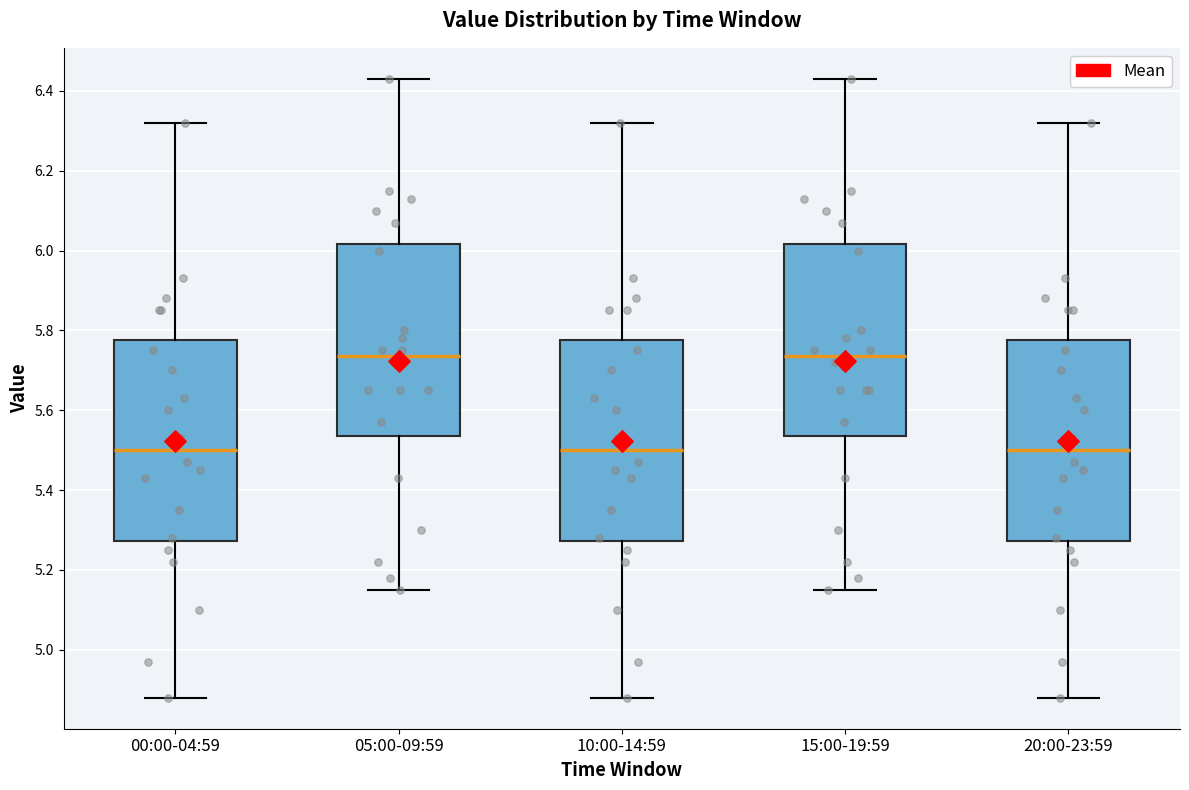

Reading left to right, transcribe this box plot: for each box, give where its median line is, the range the box spans, and where its two whiskers end, as read against the y-axis. The values are not printed on the chart, so give them approximately, as read against the axis.

00:00-04:59: median 5.50, box 5.28 to 5.78, whiskers 4.88 to 6.32
05:00-09:59: median 5.74, box 5.54 to 6.02, whiskers 5.16 to 6.44
10:00-14:59: median 5.50, box 5.28 to 5.78, whiskers 4.88 to 6.32
15:00-19:59: median 5.74, box 5.54 to 6.02, whiskers 5.16 to 6.44
20:00-23:59: median 5.50, box 5.28 to 5.78, whiskers 4.88 to 6.32